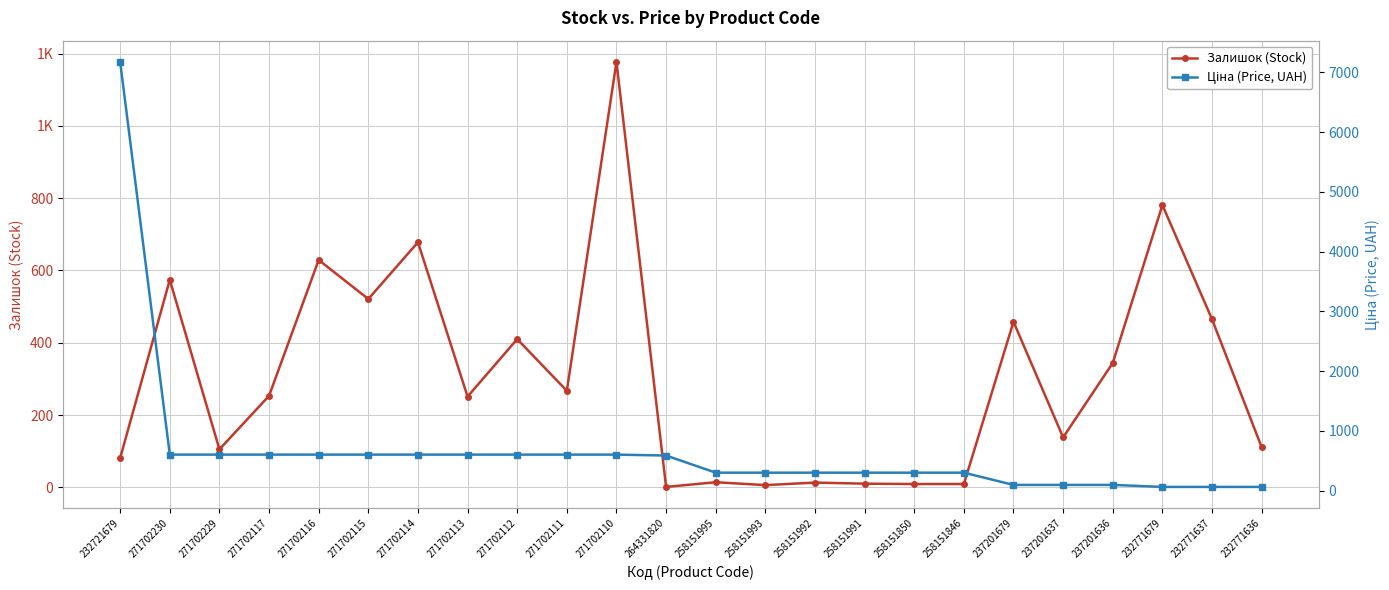

Which series has the largest total across all categories?

Ціна (Price, UAH)